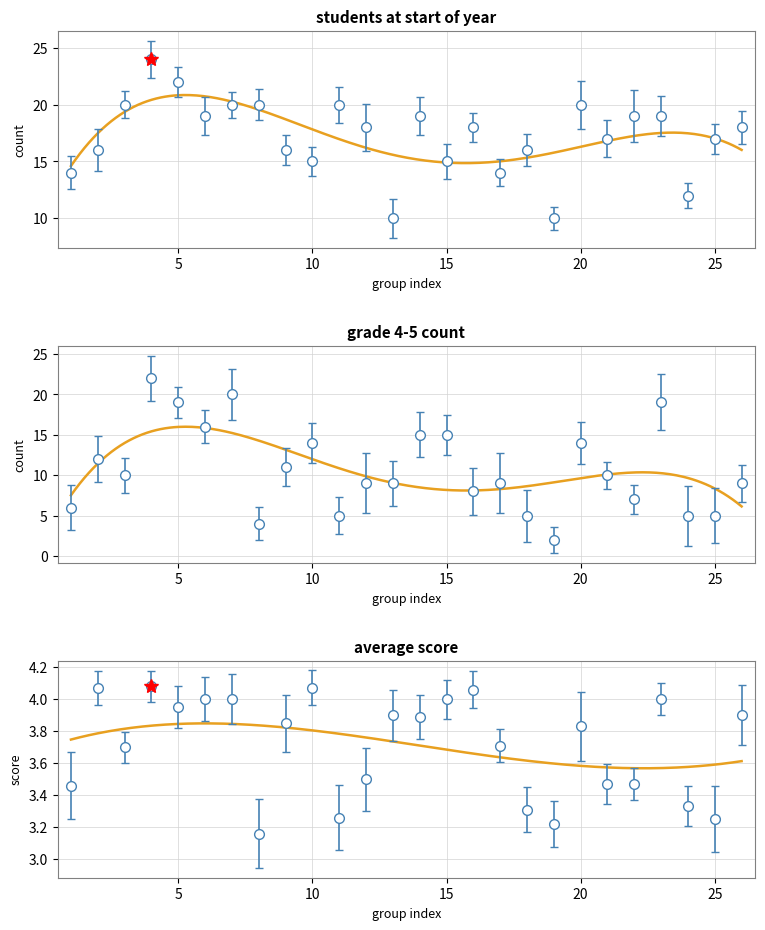

Reading left to right, list all the values displayed in this chart.

students_at_start: 14.0	16.0	20.0	24.0	22.0	19.0	20.0	20.0	16.0	15.0	20.0	18.0	10.0	19.0	15.0	18.0	14.0	16.0	10.0	20.0	17.0	19.0	19.0	12.0	17.0	18.0
grade_4_5: 6.0	12.0	10.0	22.0	19.0	16.0	20.0	4.0	11.0	14.0	5.0	9.0	9.0	15.0	15.0	8.0	9.0	5.0	2.0	14.0	10.0	7.0	19.0	5.0	5.0	9.0
avg_score: 3.5	4.1	3.7	4.1	4.0	4.0	4.0	3.2	3.9	4.1	3.3	3.5	3.9	3.9	4.0	4.1	3.7	3.3	3.2	3.8	3.5	3.5	4.0	3.3	3.2	3.9